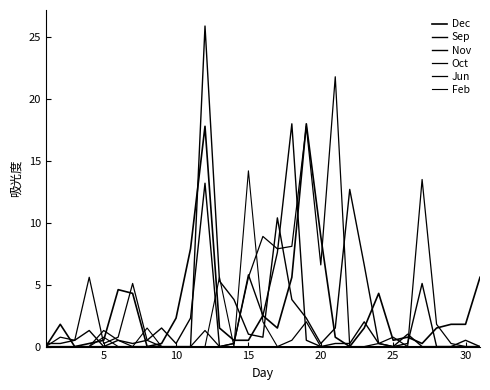

Does the chart display data point markers on the line(s)?

No